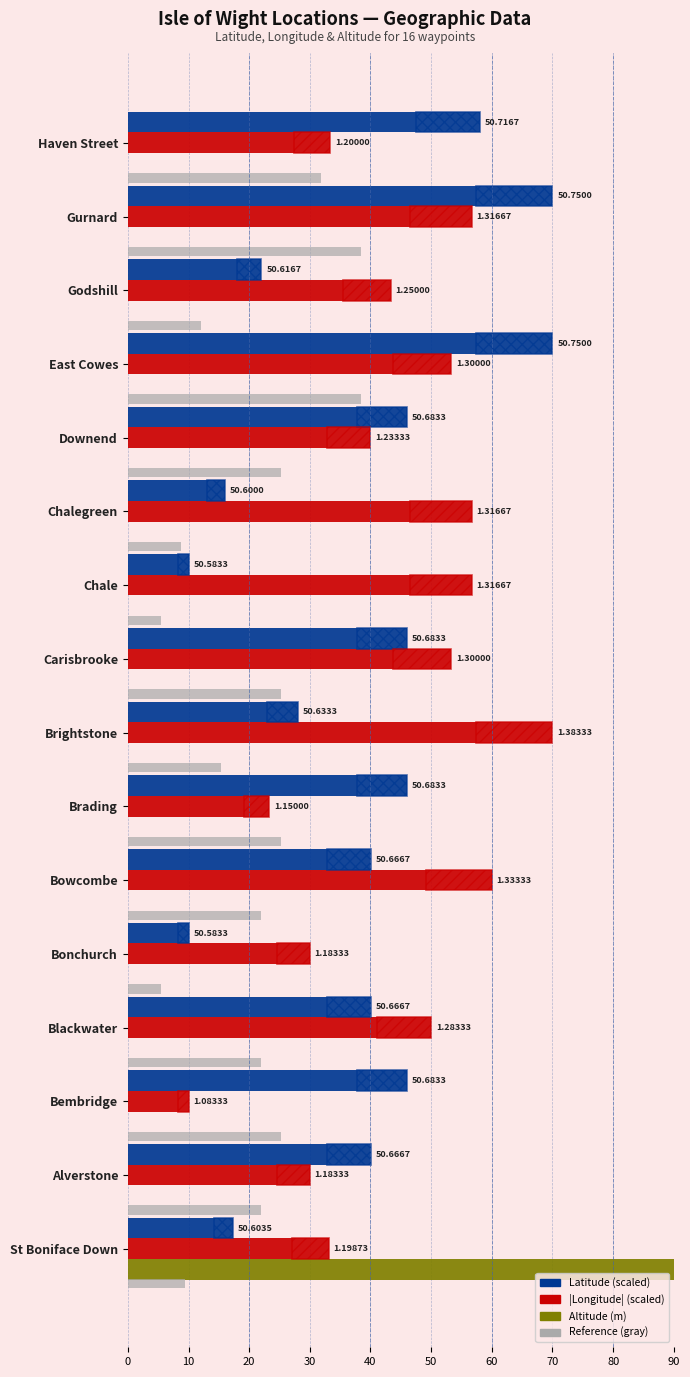

What is the total value across all series at 90?

72.2